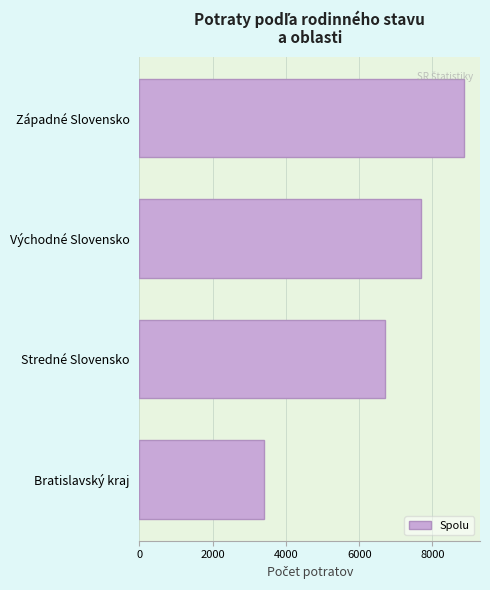

What is the difference between the values at Stredné Slovensko and Západné Slovensko?

2150